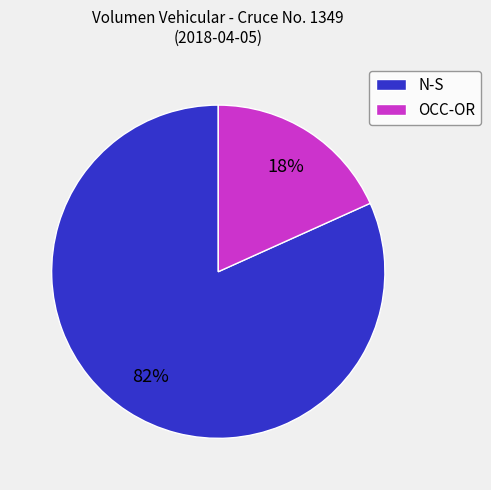

Rank the categories by value from lowest to highest.

OCC-OR, N-S